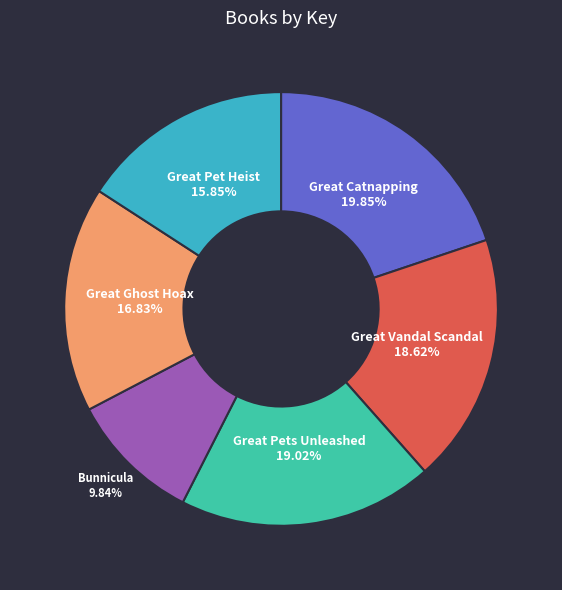

Is there any slice that represents more than half of the pie?

No